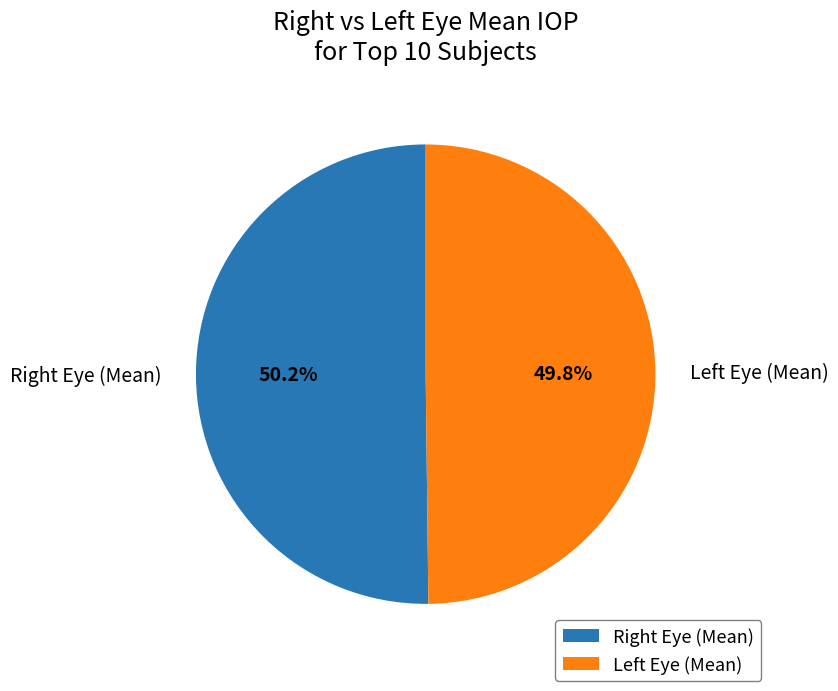

Does any single category account for the majority?

Yes